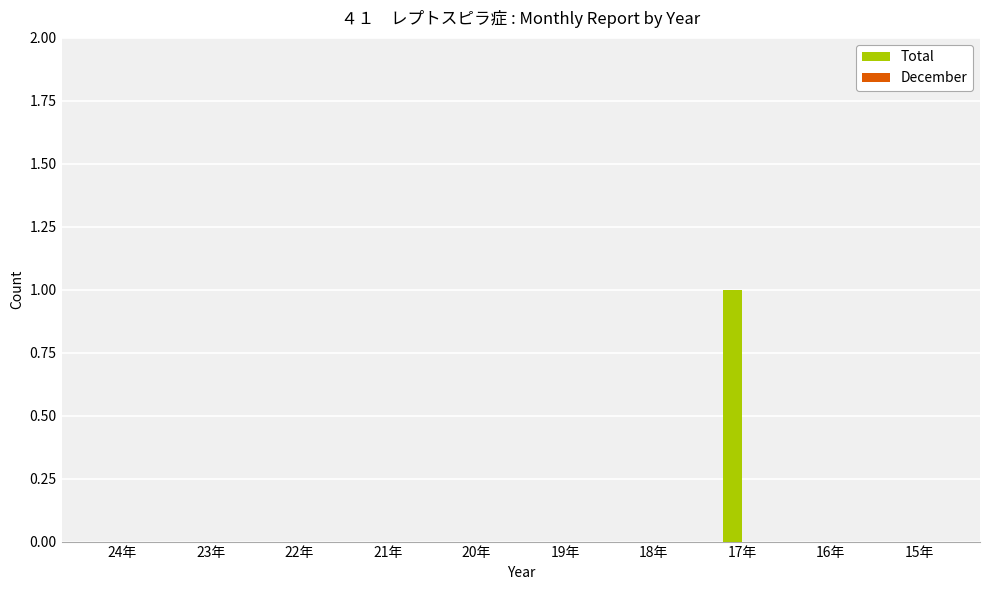

The value at 22年 is -1. True or false?

False